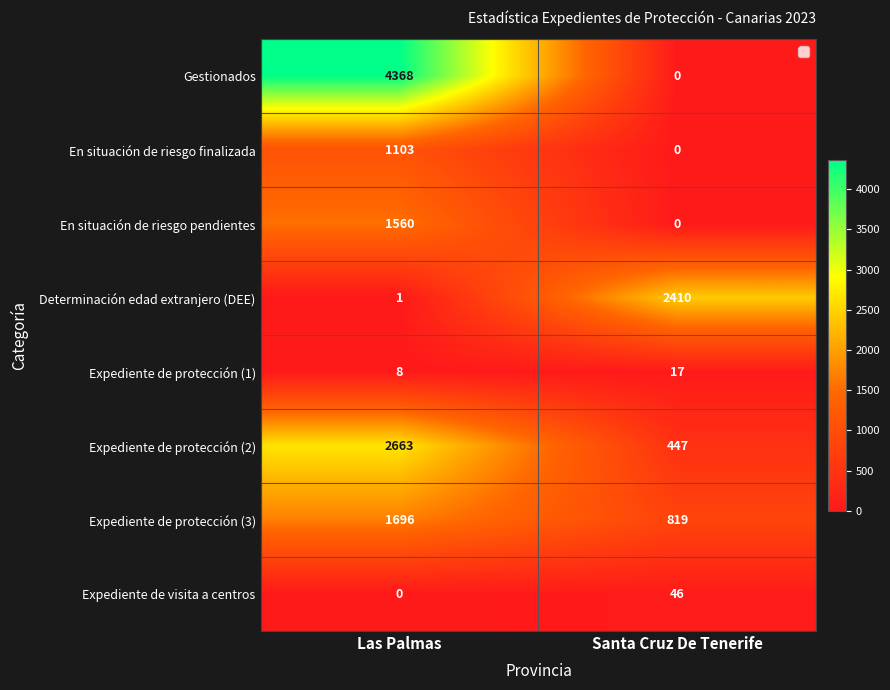

Reading left to right, extract all data points from this chart.

Gestionados: 4368	0
En situación de riesgo finalizada: 1103	0
En situación de riesgo pendientes: 1560	0
Determinación edad extranjero (DEE): 1	2410
Expediente de protección (1): 8	17
Expediente de protección (2): 2663	447
Expediente de protección (3): 1696	819
Expediente de visita a centros: 0	46